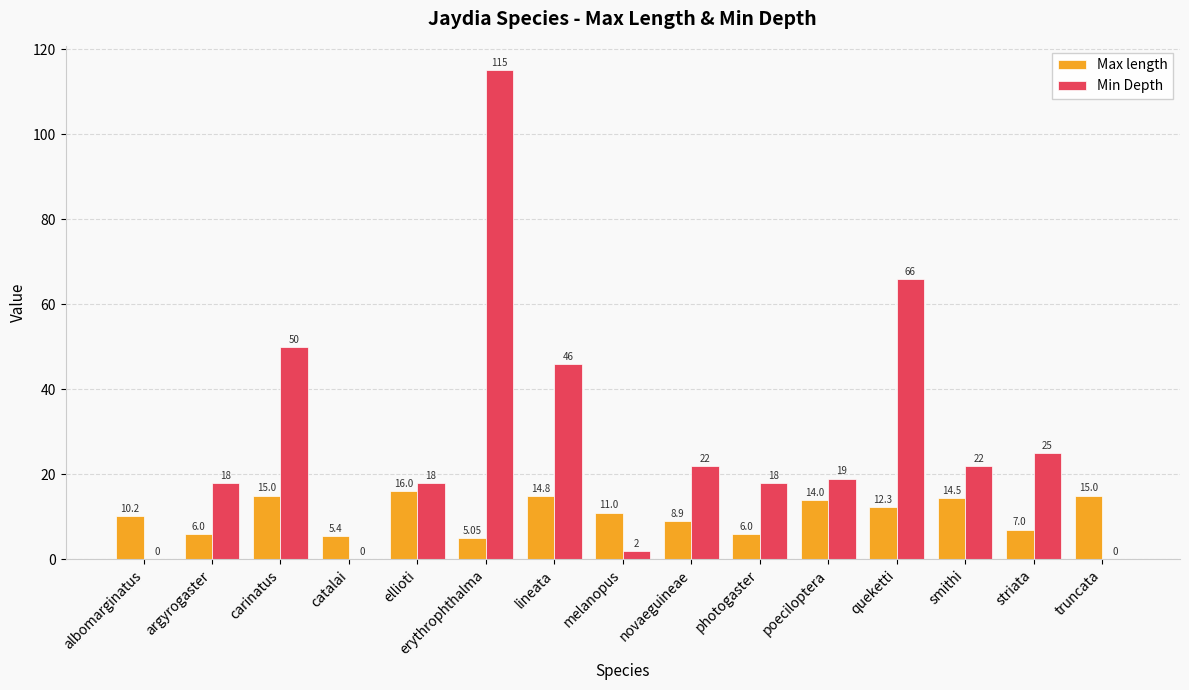

At which category is the sum across all series the highest?

erythrophthalma